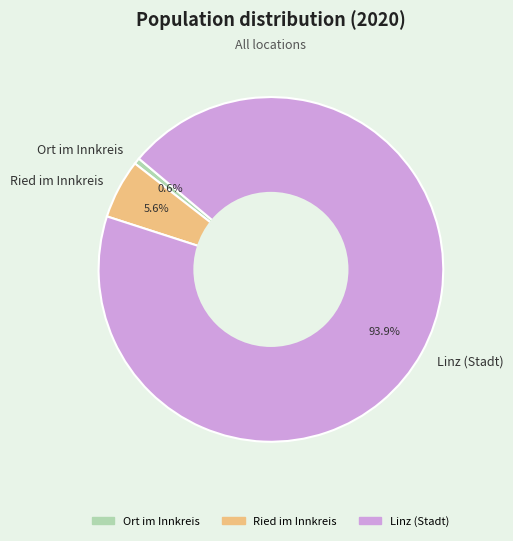

To the nearest percent, what portion does Linz (Stadt) represent?

94%